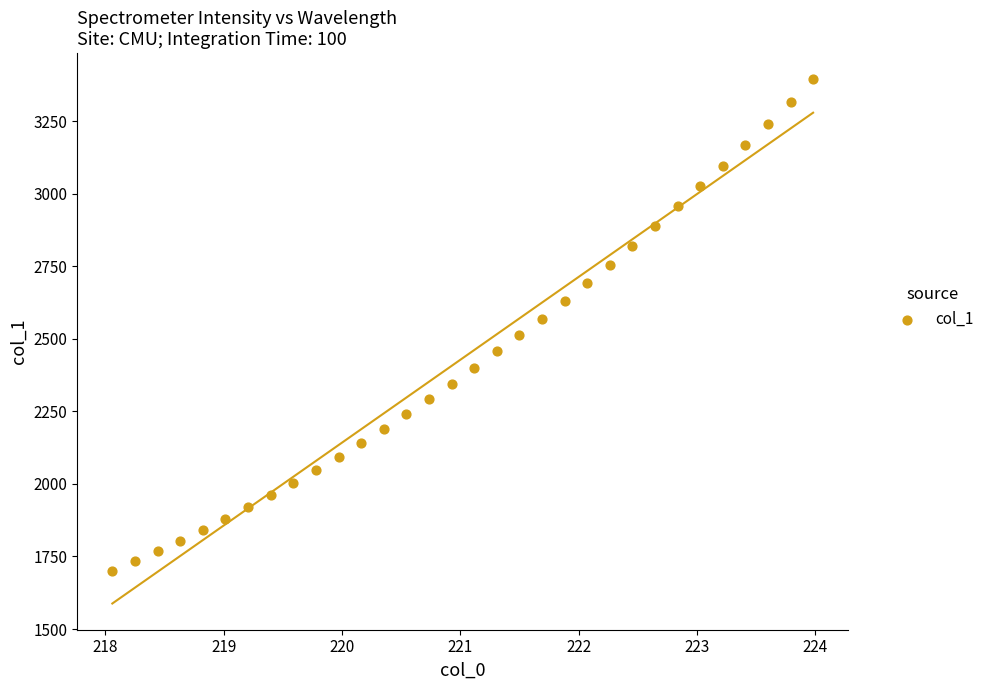

What is the range of X values (max minus min)?

5.9